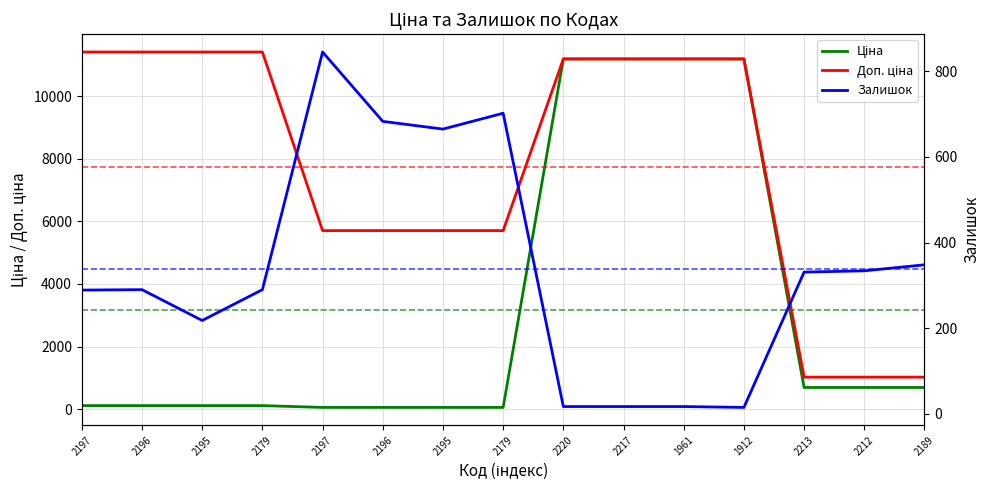

Which has a higher value, 1912 or 2197?

1912